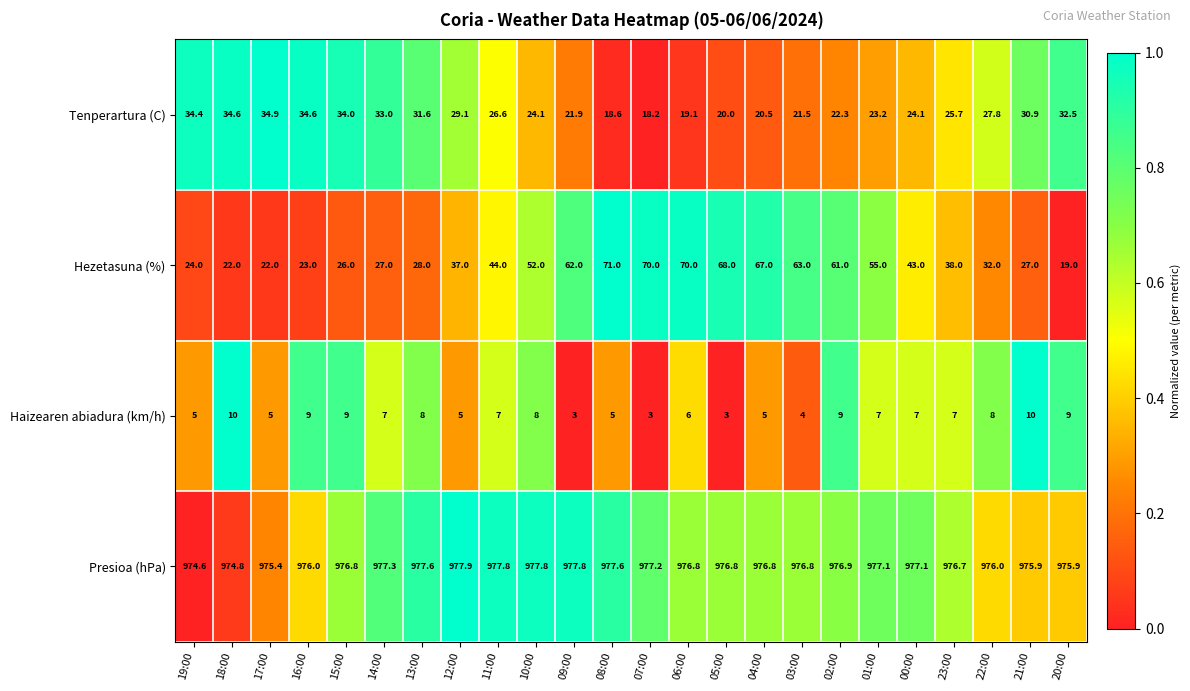

What is the total value across all series at 22:00?

1043.8